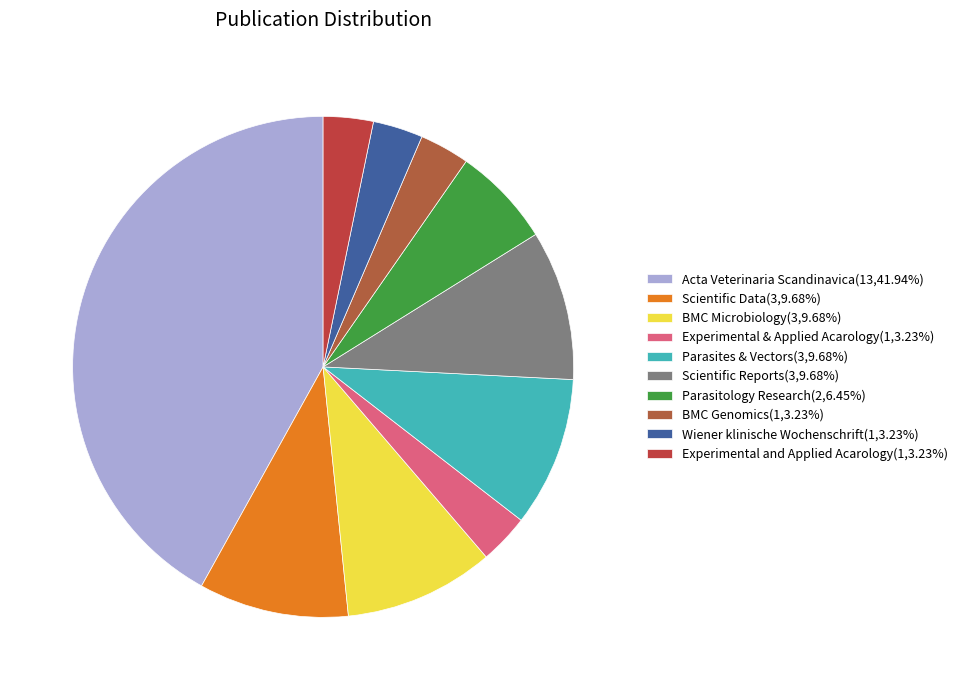

How many segments does this pie chart have?

10